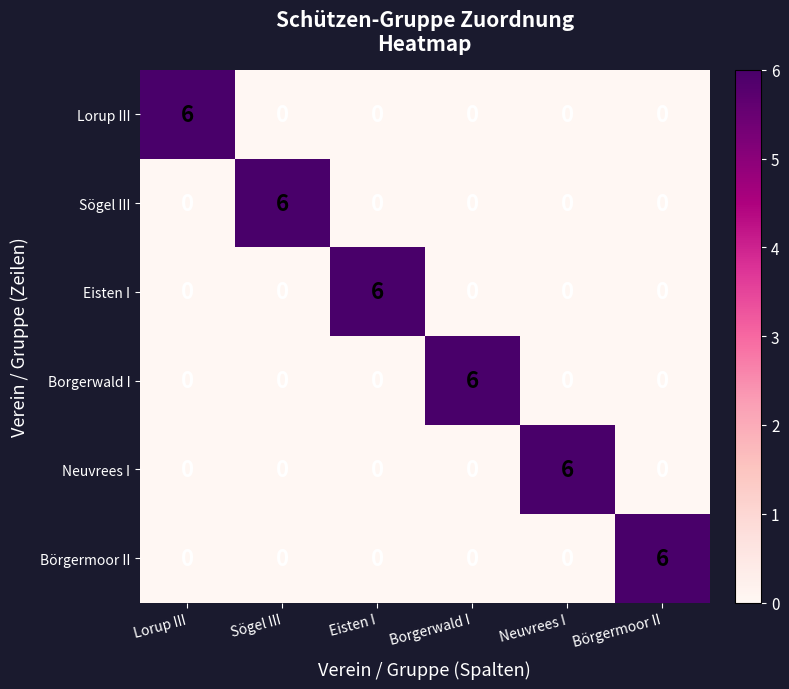

True or false: Eisten I has a value of 6 at Eisten I.

True